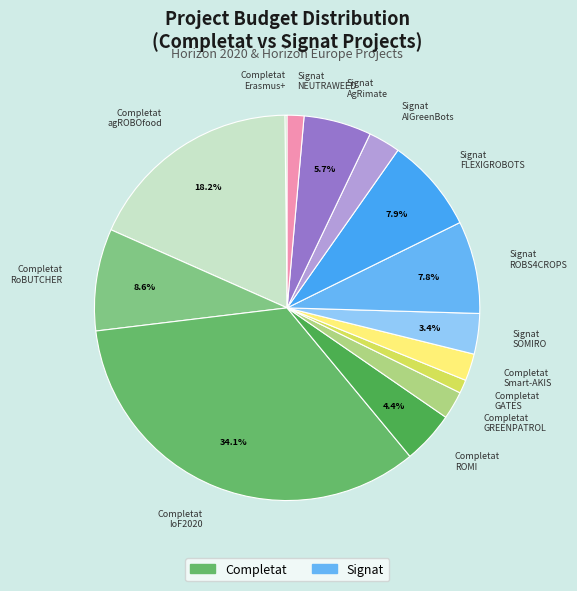

What is the total percentage of Signat FLEXIGROBOTS and Completat ROMI?

12.3%